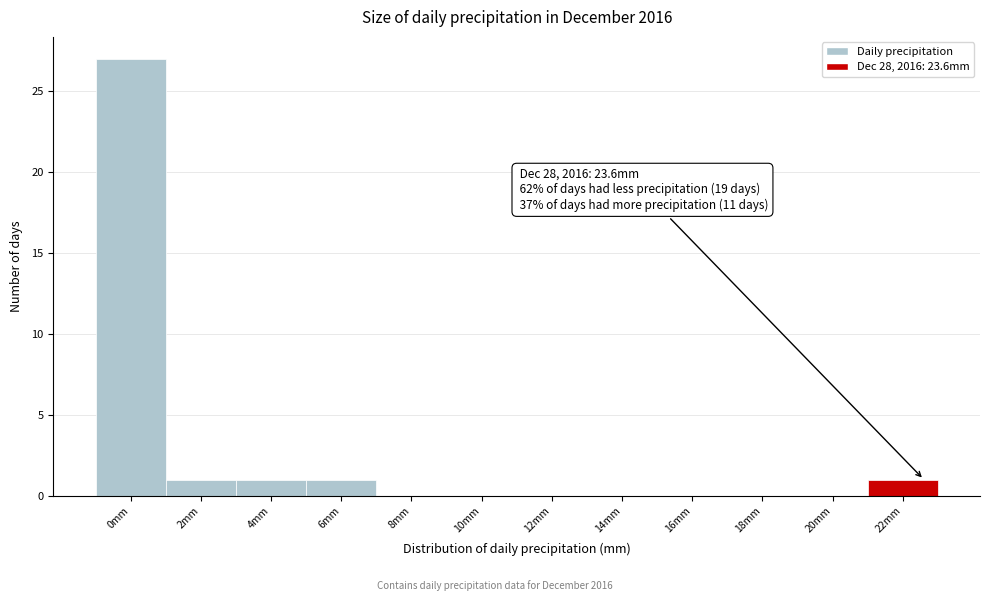

Reading left to right, extract all data points from this chart.

0mm=27	2mm=1	4mm=1	6mm=1	8mm=0	10mm=0	12mm=0	14mm=0	16mm=0	18mm=0	20mm=0	22mm=1